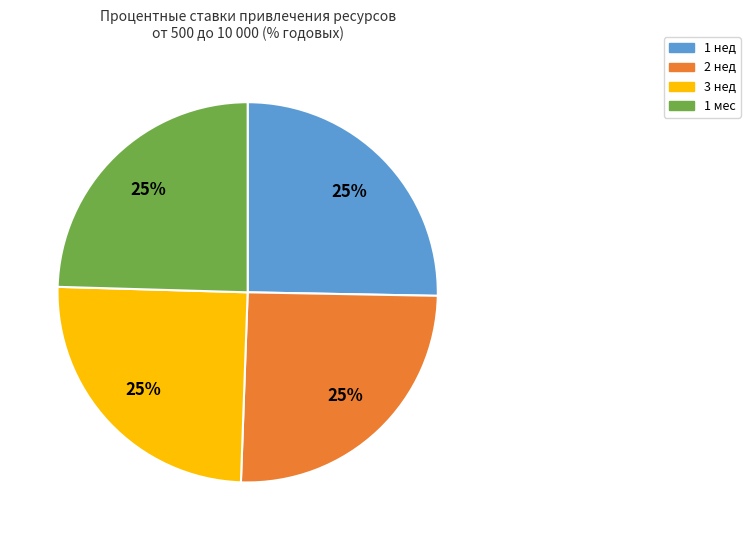

To the nearest percent, what percentage of the pie is 1 нед?

25%